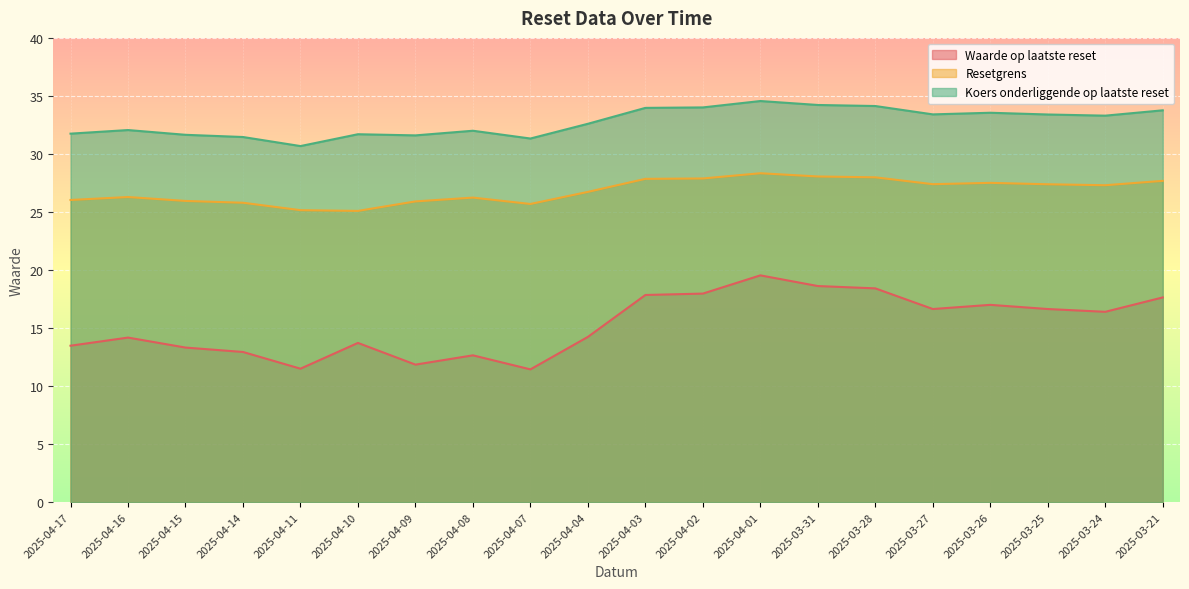

Is it true that Koers onderliggende op laatste reset equals 31.7 at 2025-04-10?

True